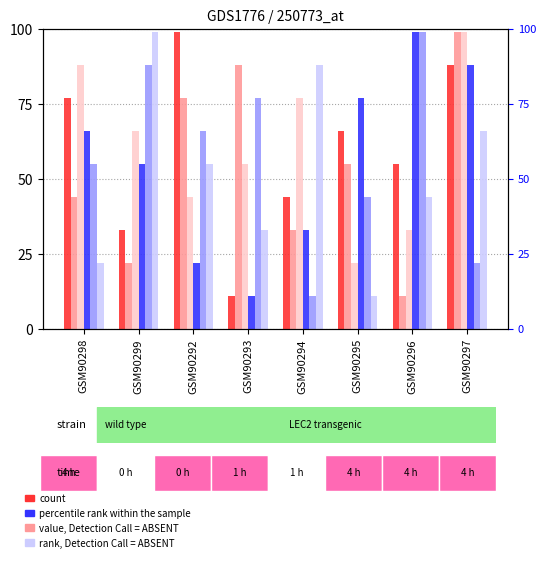

At how many categories does at least one series exceed 88?

4